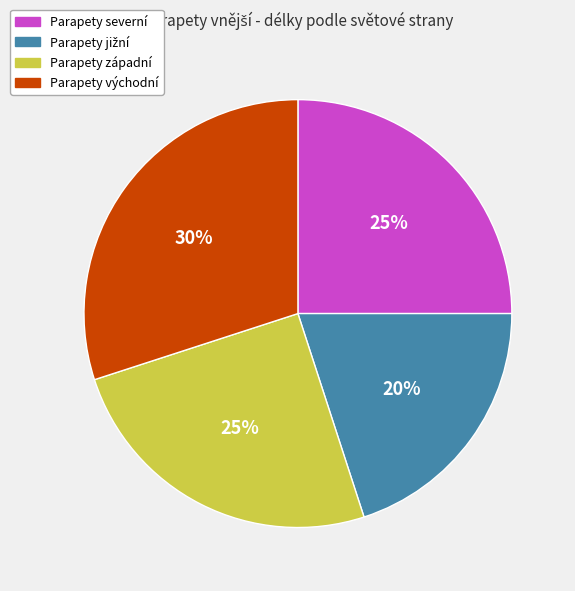

To the nearest percent, what is the average slice percentage?

25%